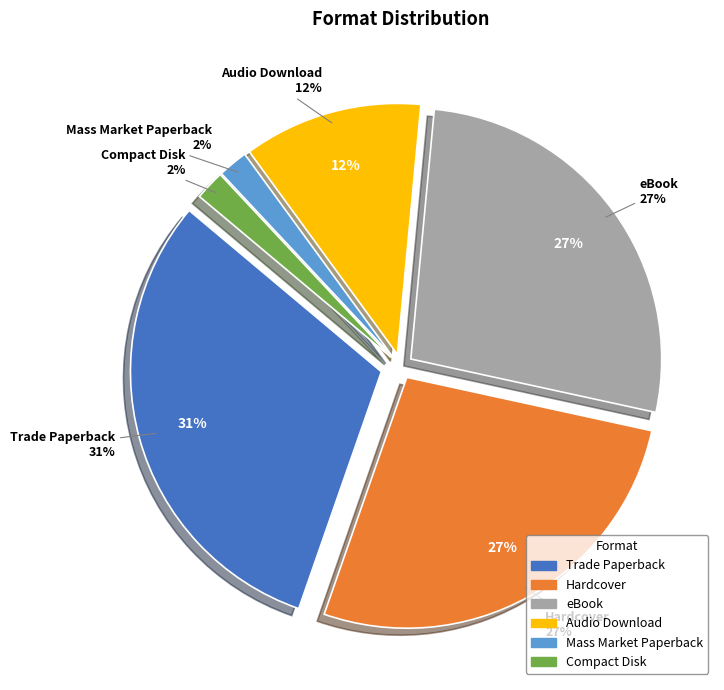

What percentage is the Audio Download slice, to the nearest percent?

12%